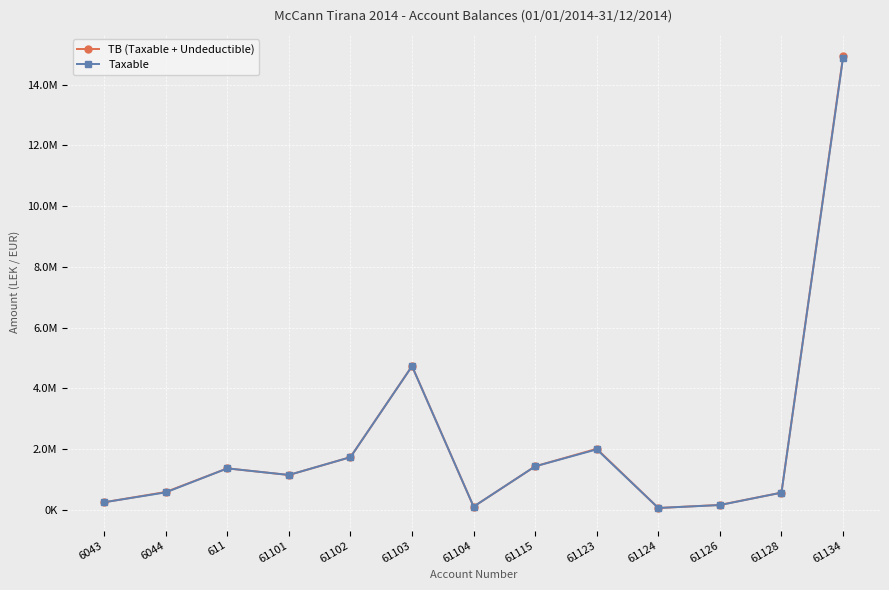

What are all the series names shown in the legend?

TB (Taxable + Undeductible), Taxable